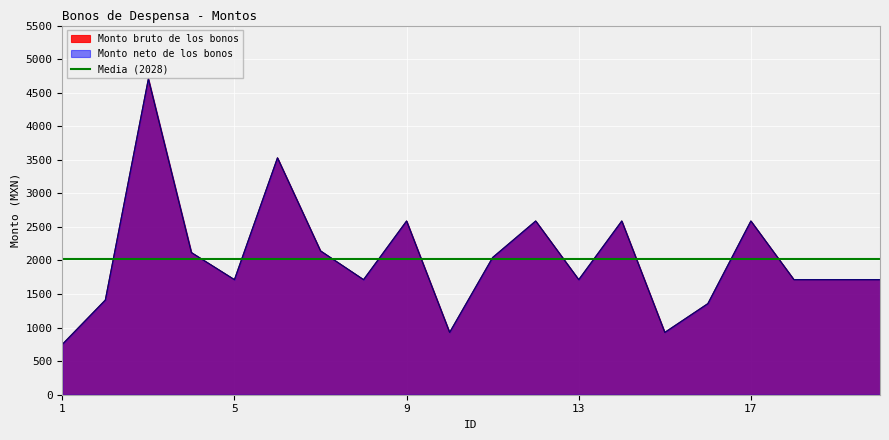

Reading left to right, transcribe all the data shown in this chart.

Monto bruto de los bonos: 749.9	1410.6	4705.9	2117.8	1714.3	3529.4	2142.8	1714.3	2588.2	928.5	2044.7	2588.2	1714.3	2588.2	928.5	1357.2	2588.2	1714.3	1714.3	1714.3
Monto neto de los bonos: 749.9	1410.6	4705.9	2117.8	1714.3	3529.4	2142.8	1714.3	2588.2	928.5	2044.7	2588.2	1714.3	2588.2	928.5	1357.2	2588.2	1714.3	1714.3	1714.3